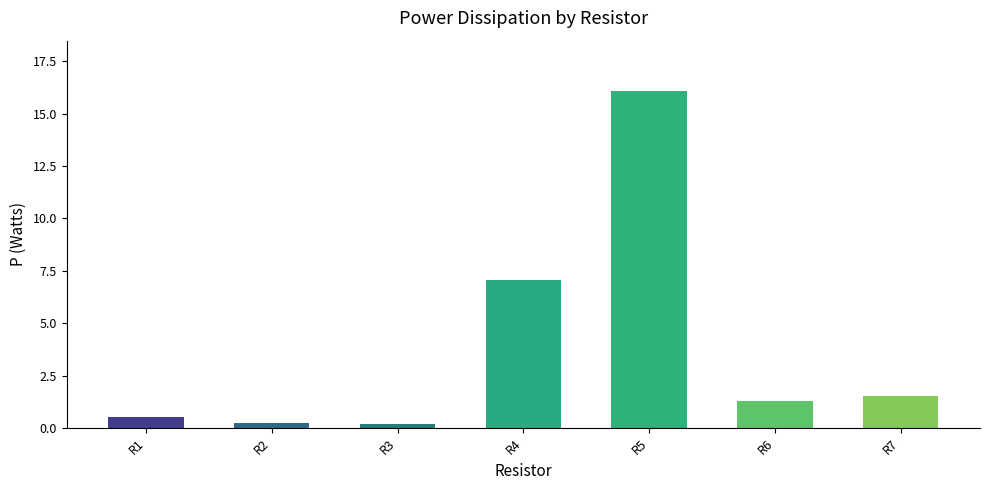

What is the sum of the values at R3 and R5?

16.2